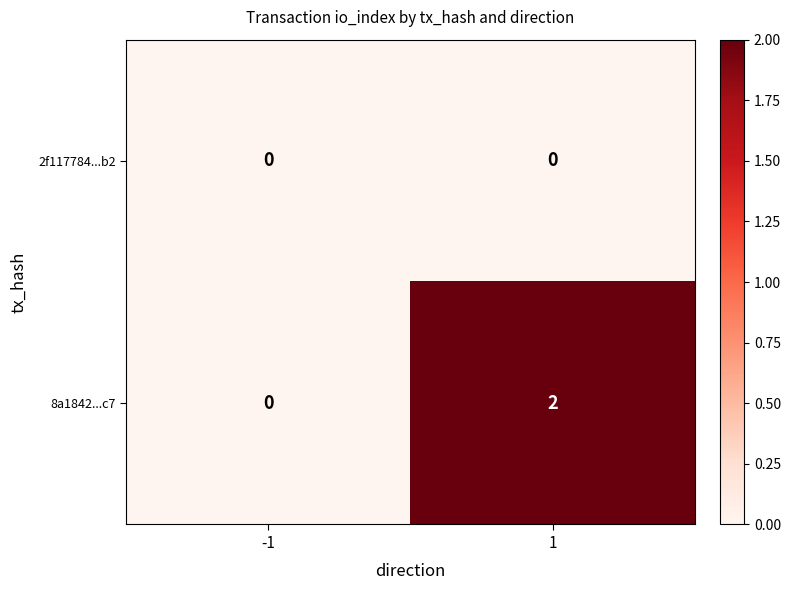

True or false: 2f117784...b2 has a value of 0 at 1.

True